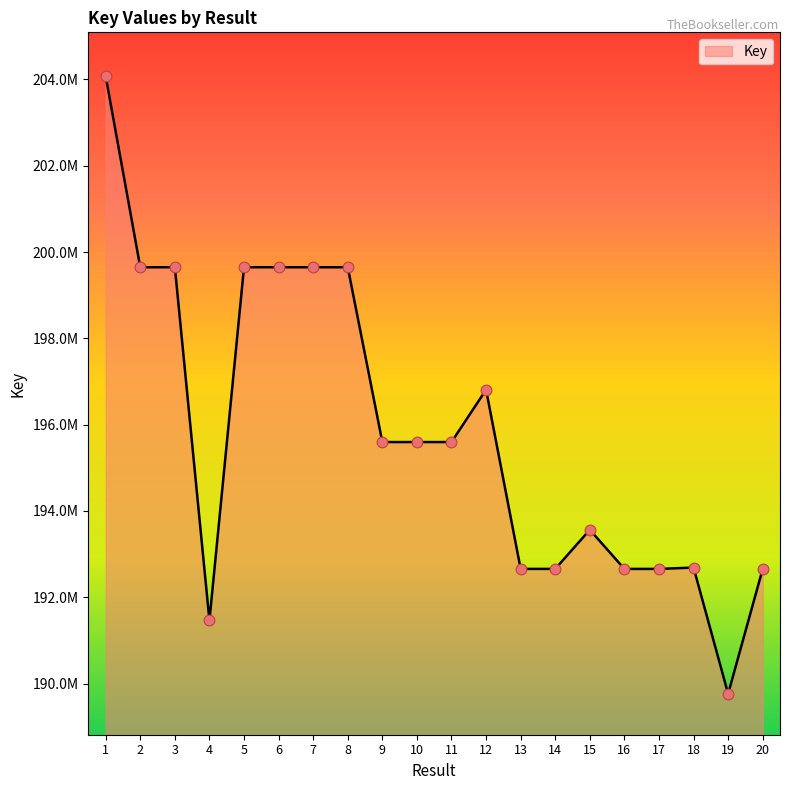

Does the chart have visible grid lines?

No